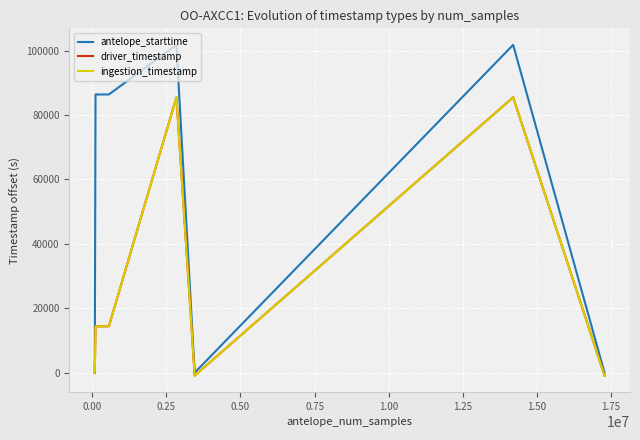

Which series has the widest spread of values?

antelope_starttime